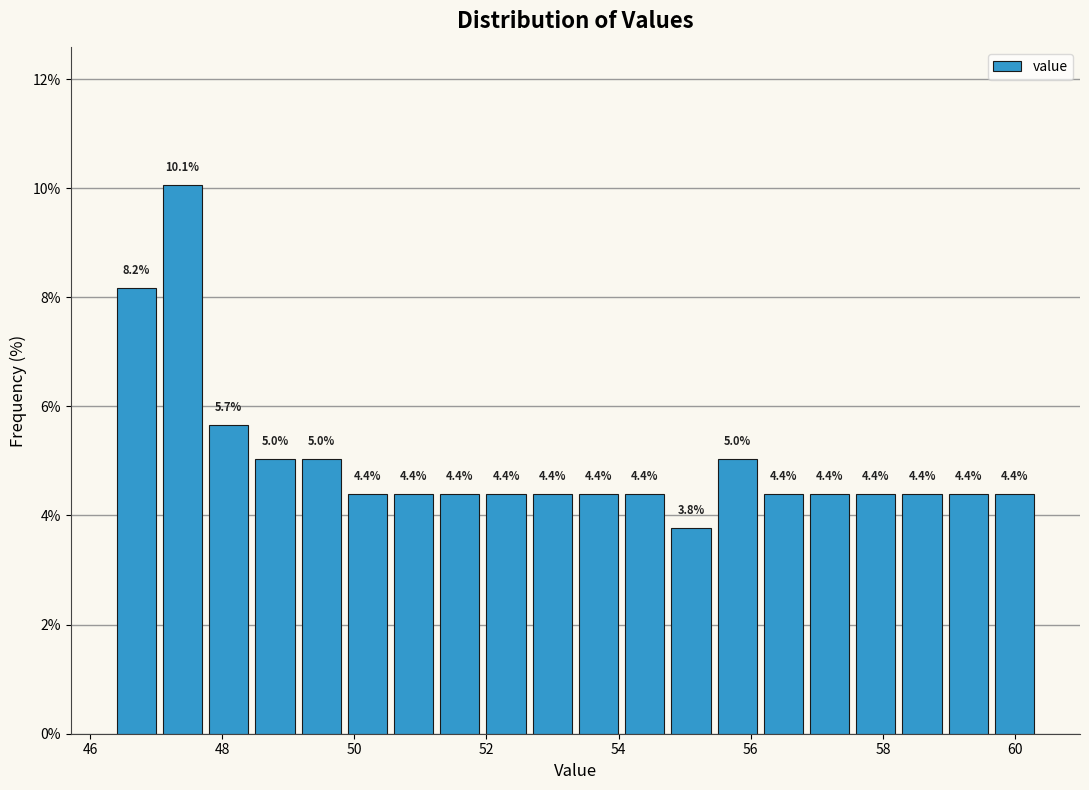

Around what value on the x-axis is the tallest bar? Give the approximate position of its centre, as read against the axis.

47.4